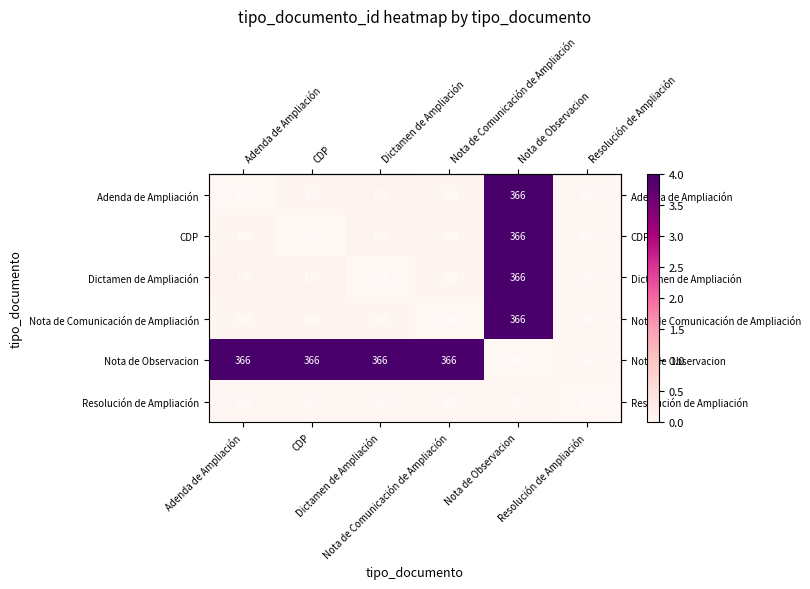

Which series changed the most between Adenda de Ampliación and Resolución de Ampliación?

Nota de Observacion